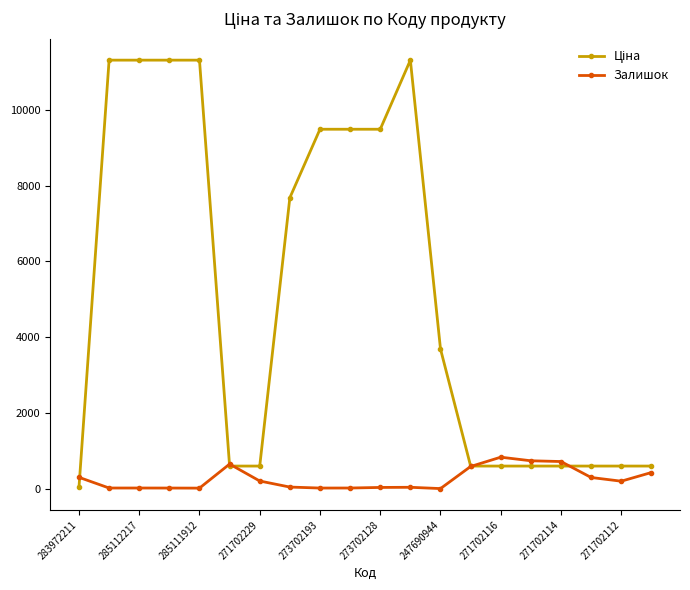

At how many categories does at least one series exceed 7193?

9